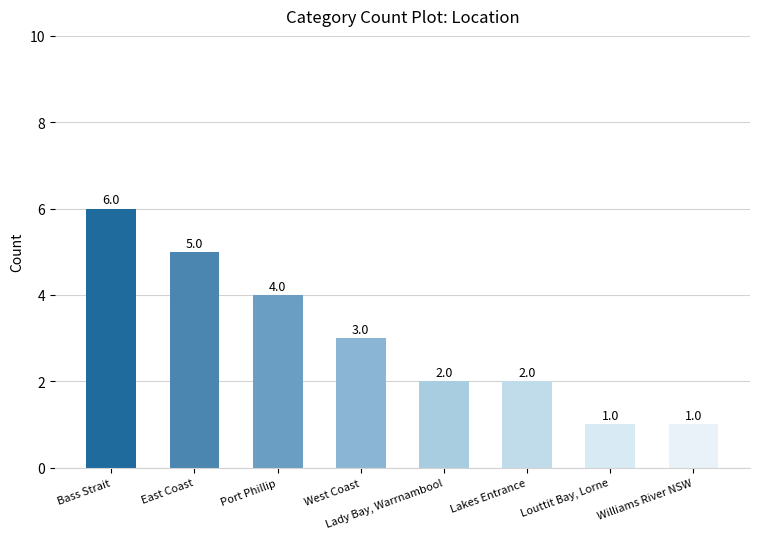

True or false: the data shows 5 at East Coast.

True